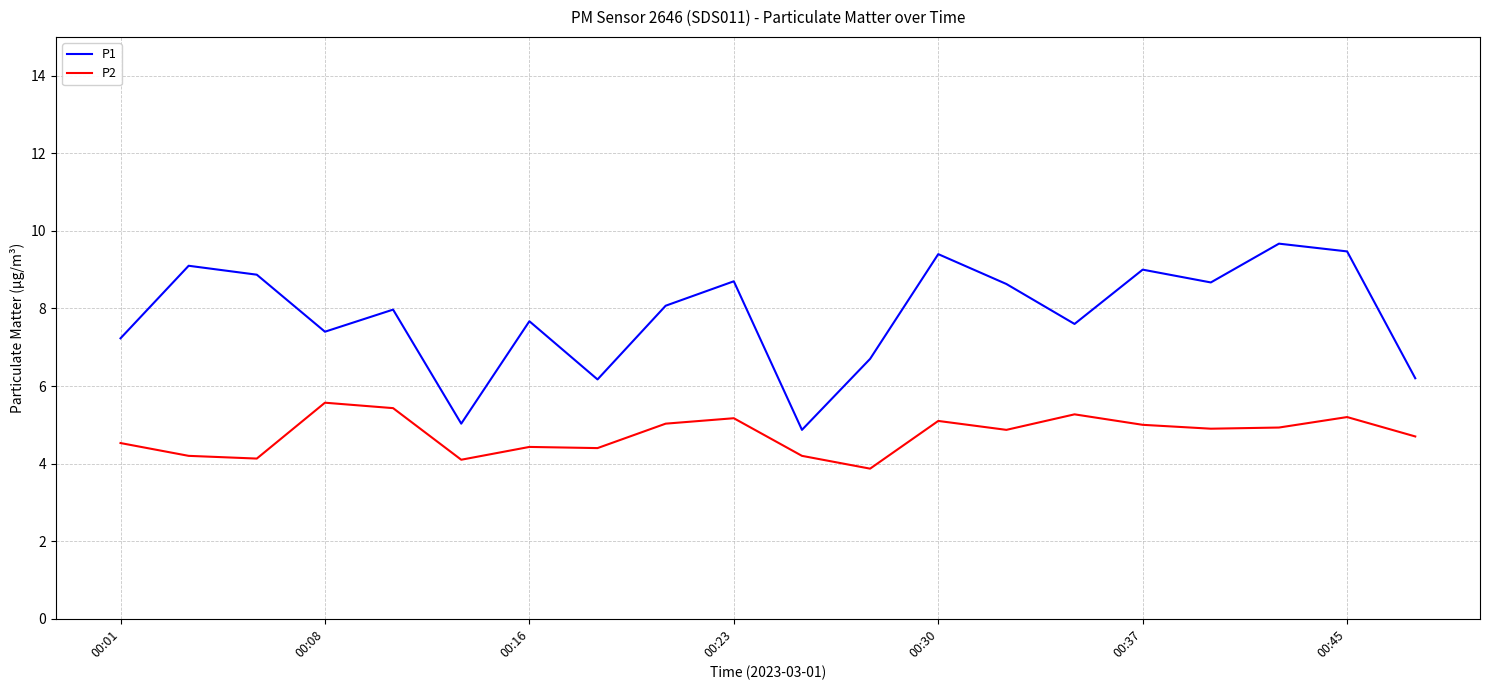

Which series has the largest range (max minus min)?

P1